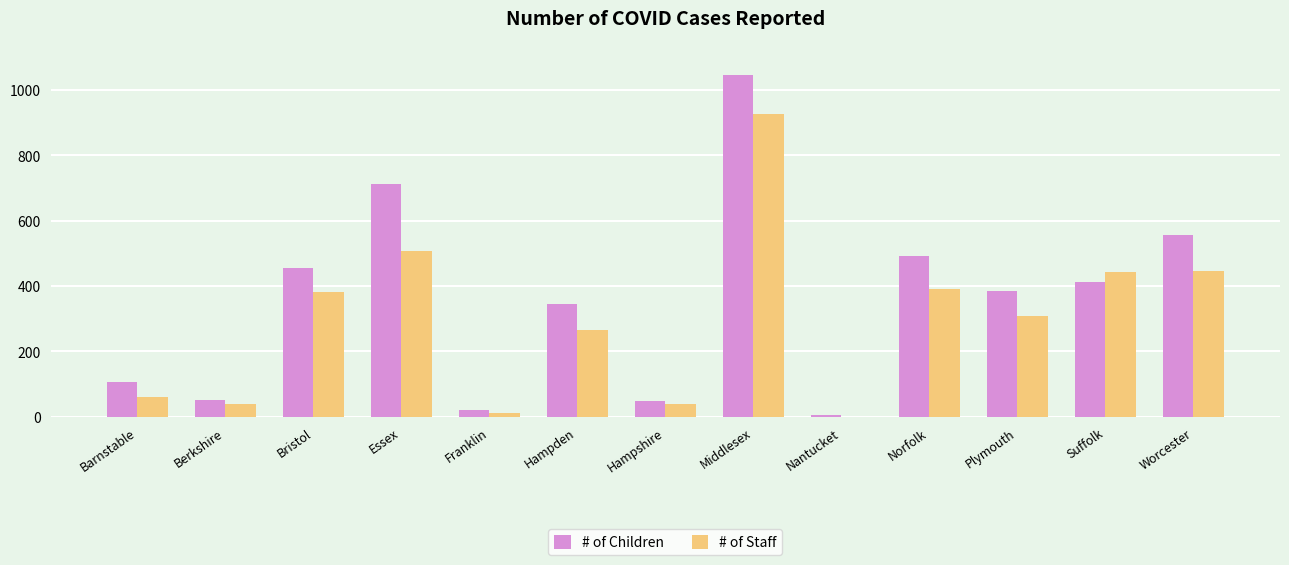

True or false: # of Children has a value of 51 at Berkshire.

True